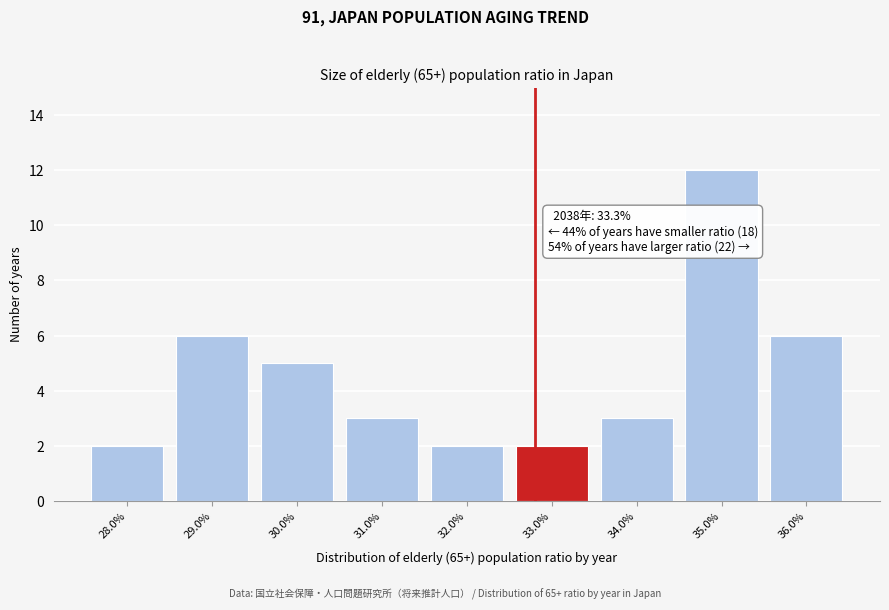

Reading left to right, list all the values displayed in this chart.

2	6	5	3	2	2	3	12	6